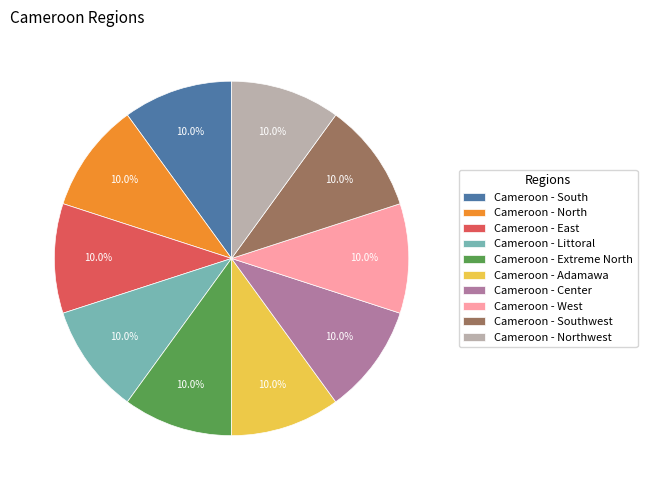

Is there a majority slice in this chart?

No